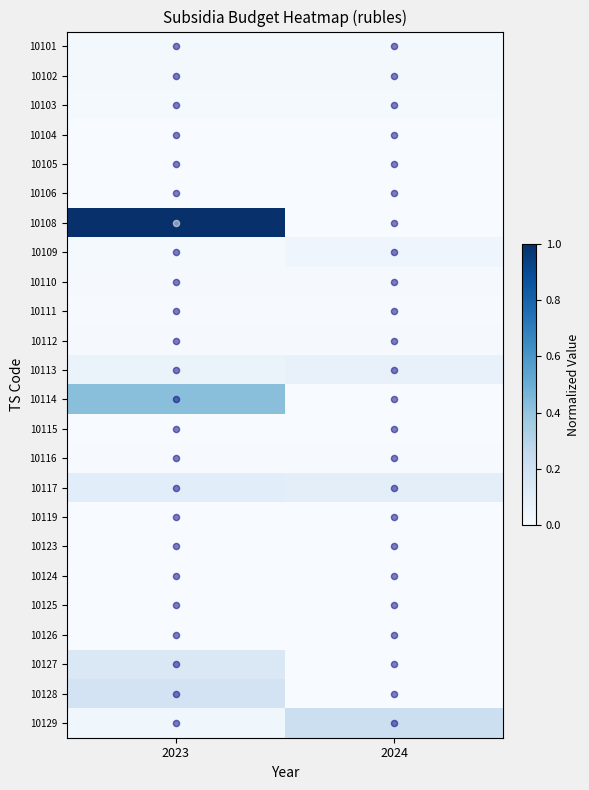

Which series has the largest total across all categories?

10108